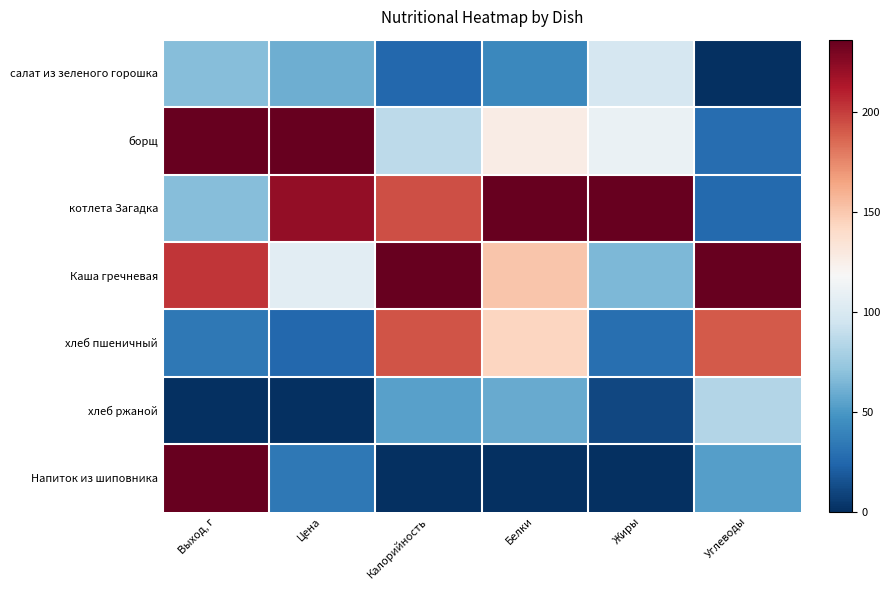

Reading left to right, transcribe all the data shown in this chart.

салат из зеленого горошка: Выход, г=0.3	Цена=0.3	Калорийность=0.1	Белки=0.2	Жиры=0.4	Углеводы=0.0
борщ: Выход, г=1.0	Цена=1.0	Калорийность=0.4	Белки=0.5	Жиры=0.5	Углеводы=0.1
котлета Загадка: Выход, г=0.3	Цена=0.9	Калорийность=0.8	Белки=1.0	Жиры=1.0	Углеводы=0.1
Каша гречневая: Выход, г=0.9	Цена=0.4	Калорийность=1.0	Белки=0.6	Жиры=0.3	Углеводы=1.0
хлеб пшеничный: Выход, г=0.1	Цена=0.1	Калорийность=0.8	Белки=0.6	Жиры=0.1	Углеводы=0.8
хлеб ржаной: Выход, г=0.0	Цена=0.0	Калорийность=0.2	Белки=0.2	Жиры=0.0	Углеводы=0.4
Напиток из шиповника: Выход, г=1.0	Цена=0.1	Калорийность=0.0	Белки=0.0	Жиры=0.0	Углеводы=0.2